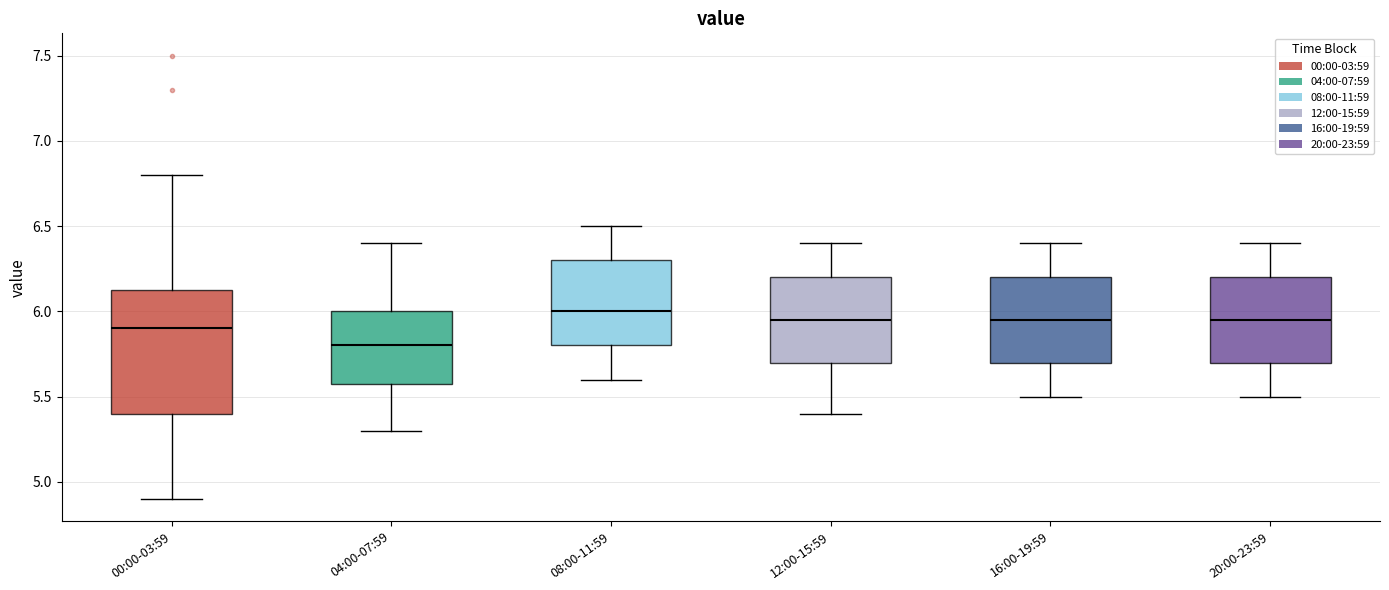

Where does the median line of the box for 12:00-15:59 sit on the y-axis? The values are not printed on the chart, so give them approximately, as read against the axis.

5.95